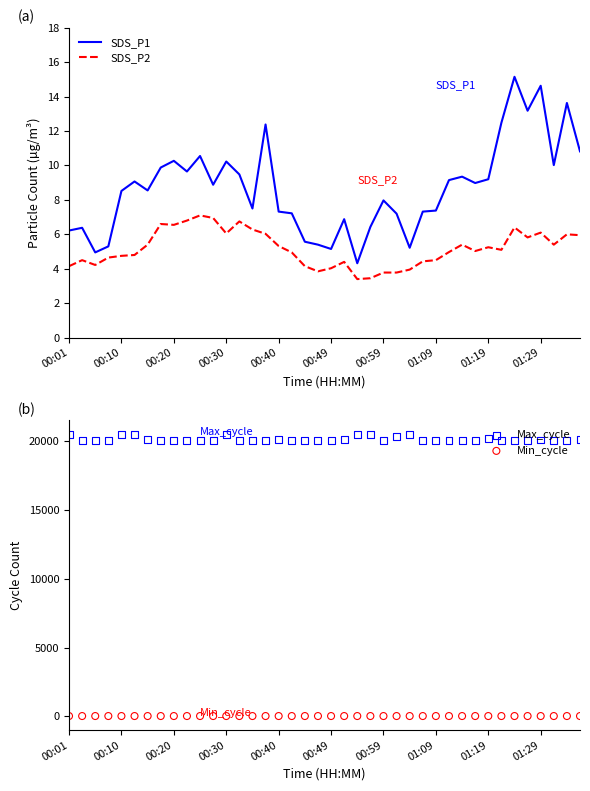

True or false: SDS_P2 and SDS_P1 cross at least once.

False